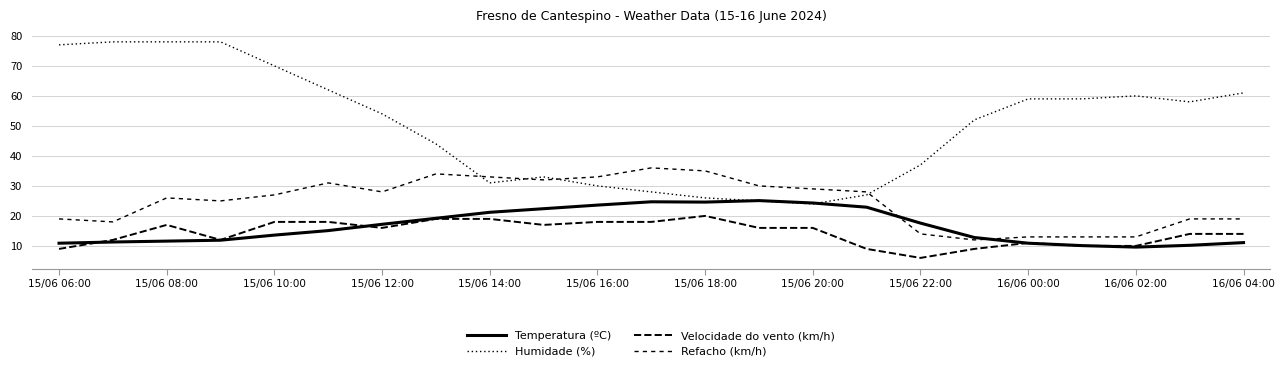

Does the chart have visible grid lines?

Yes